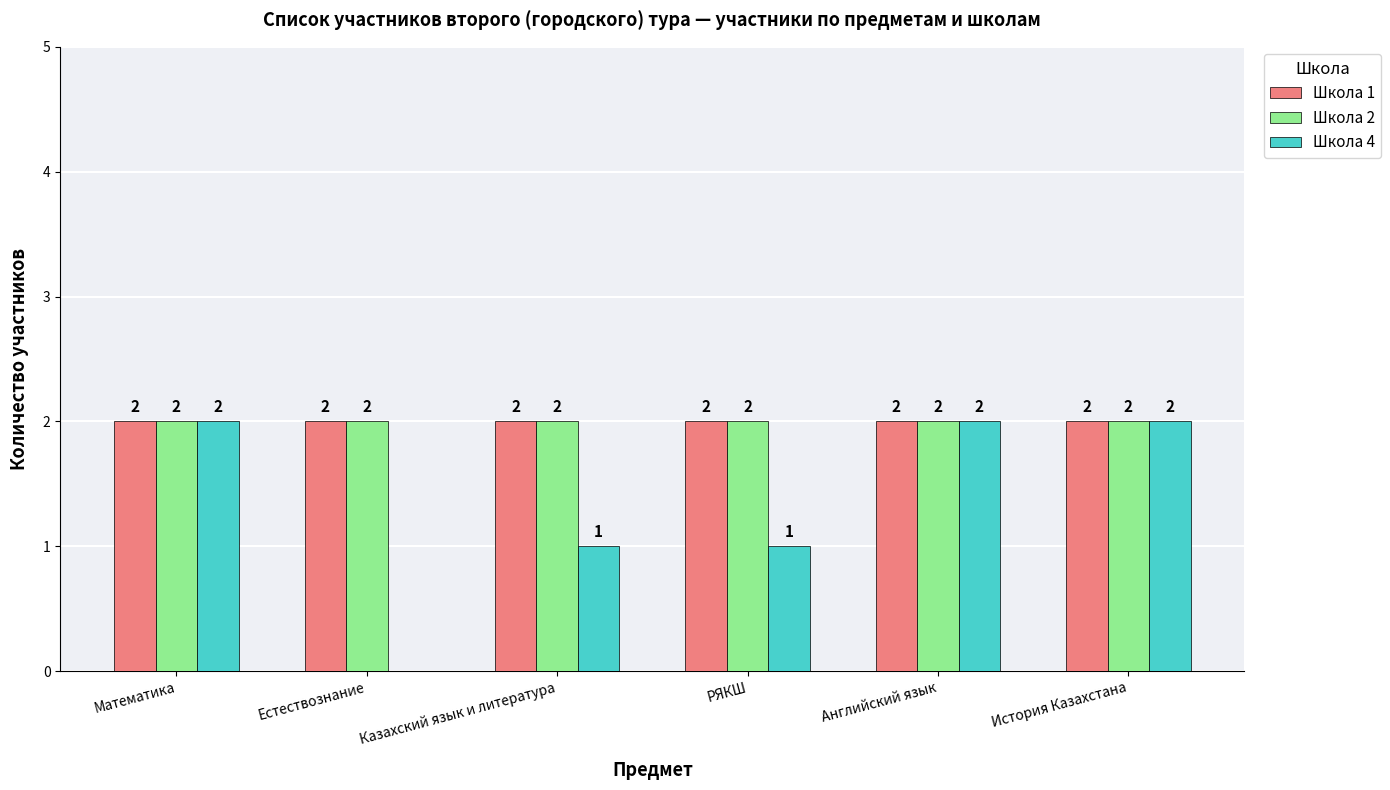

What is the sum of all Школа 2 values?

12